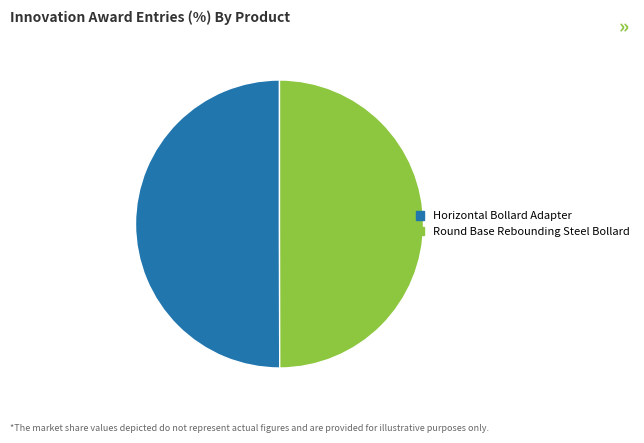

Do Round Base Rebounding Steel Bollard and Horizontal Bollard Adapter together represent more than half of the pie?

Yes